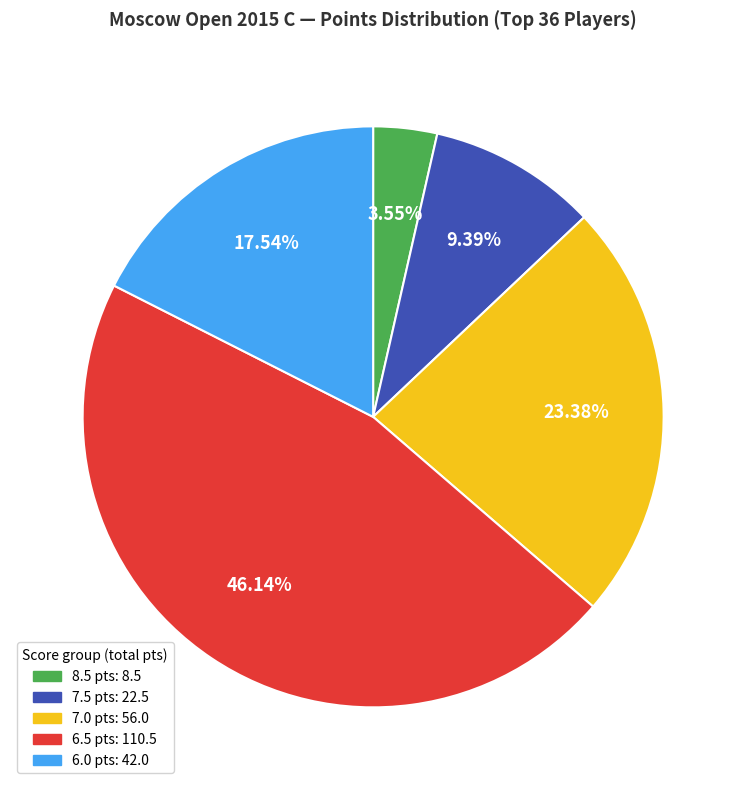

To the nearest percent, what is the difference between the largest and smallest slice percentages?

43%